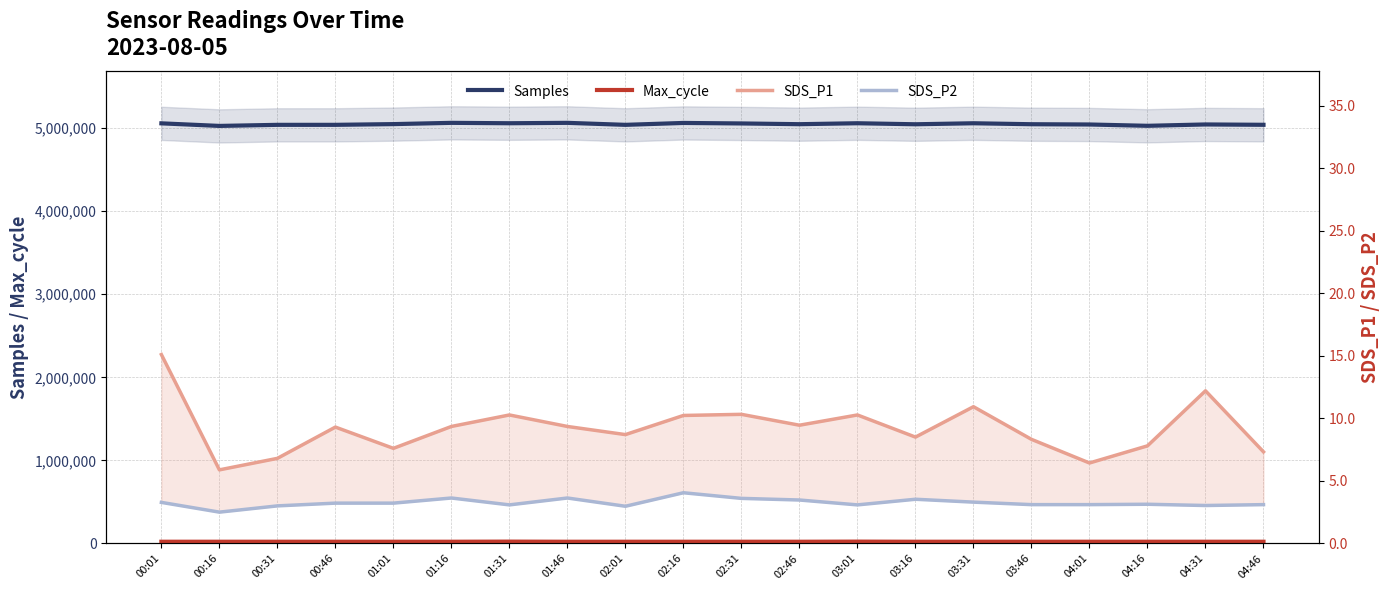

How many values in the Samples series exceed 5047664?

9